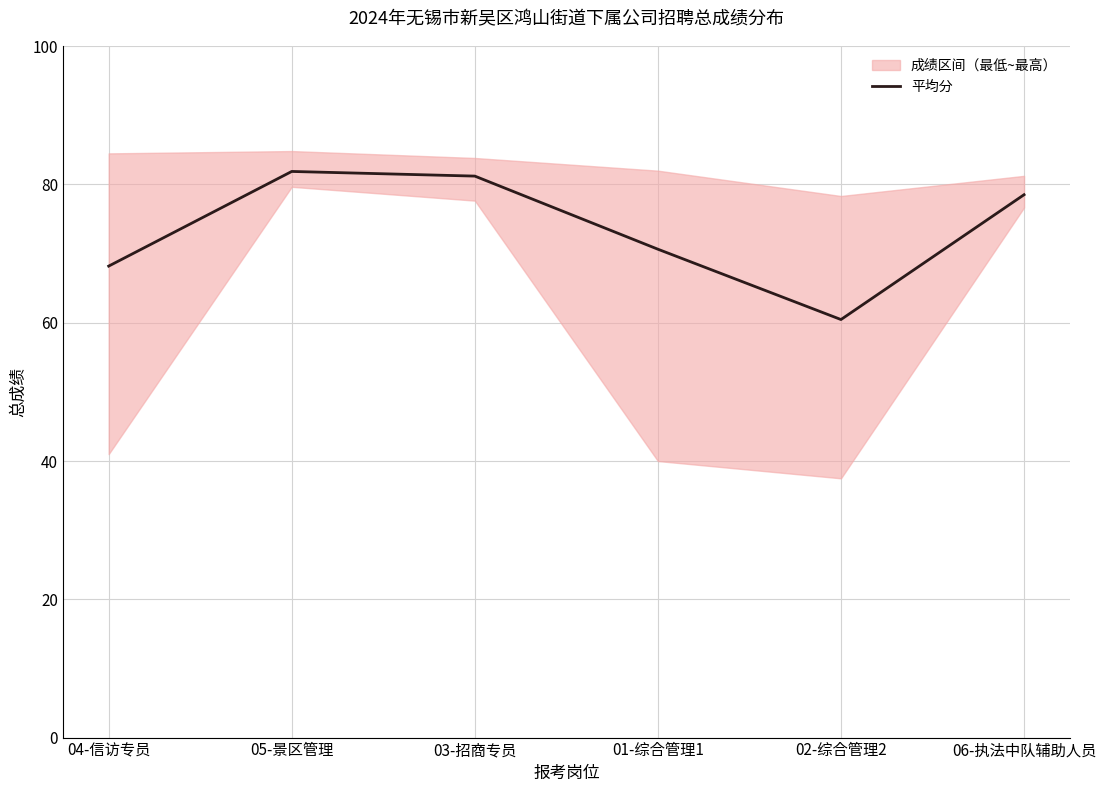

Reading left to right, list all the values displayed in this chart.

68.2	81.9	81.2	70.6	60.5	78.5